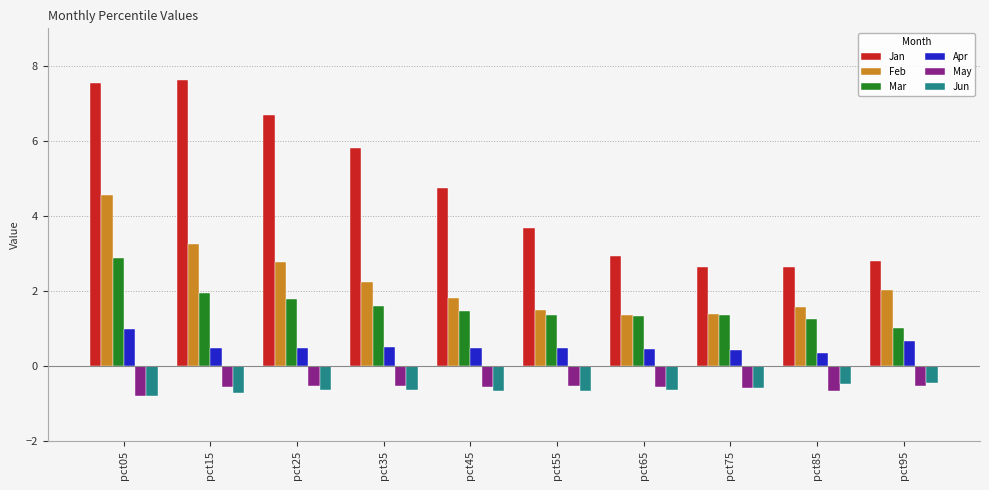

What is the value of the Feb bar at the 4th from the left?

2.2